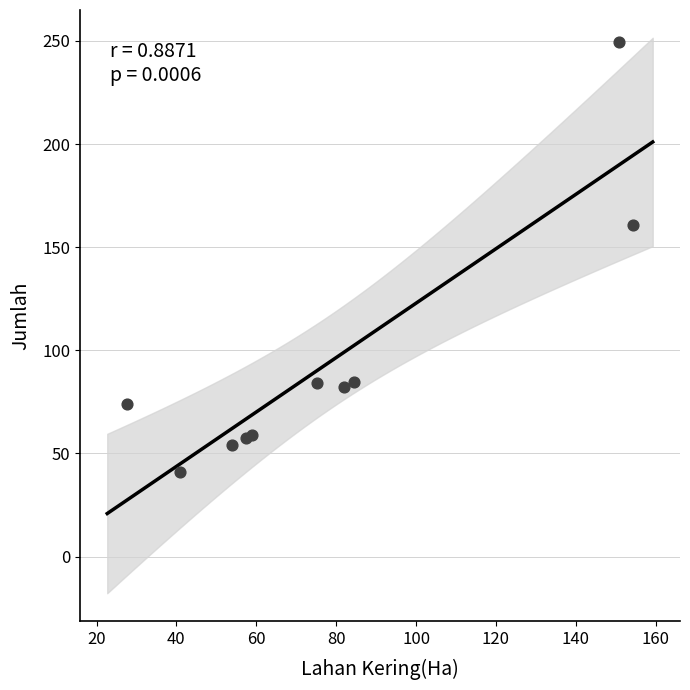

What Y value in the scatter plot is closest to 145?

161.0